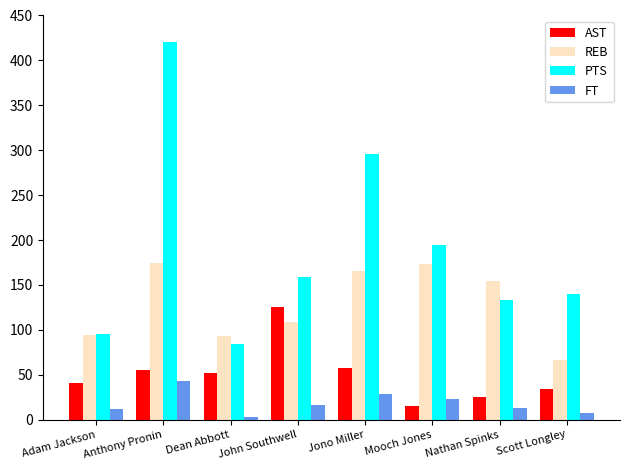

At which category is the sum across all series the highest?

Anthony Pronin